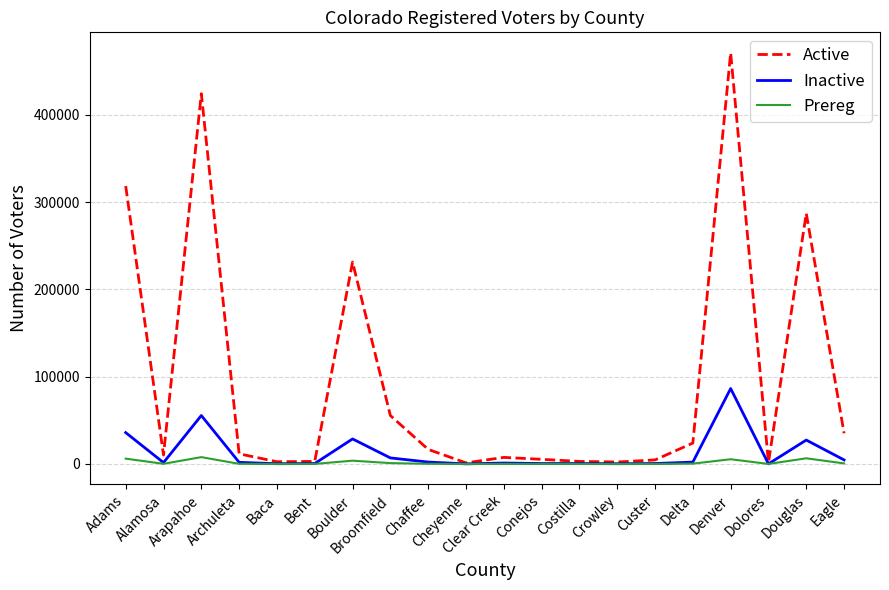

Which series has the largest total across all categories?

Active